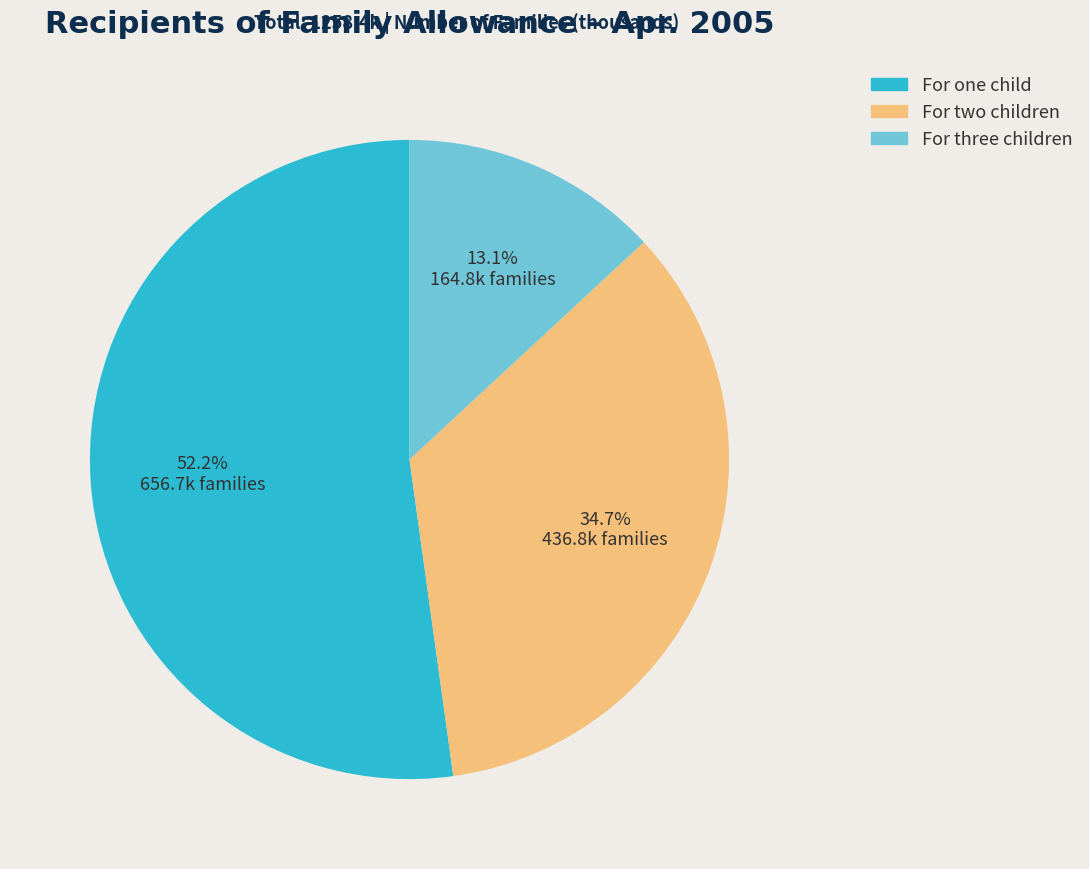

What portion of the pie excludes For two children?

65.3%